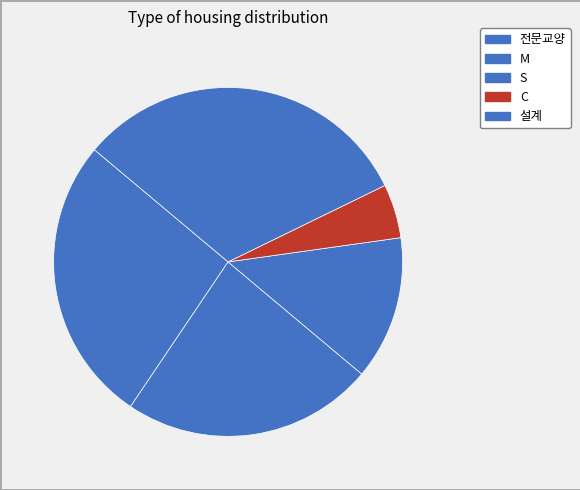

Count the number of slices in the pie.

5